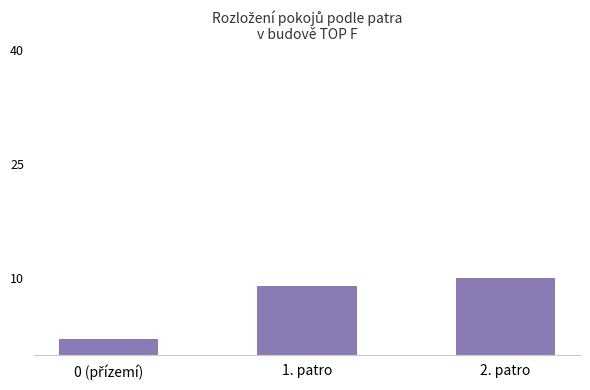

Where is the data nearest to the value 6?

1. patro